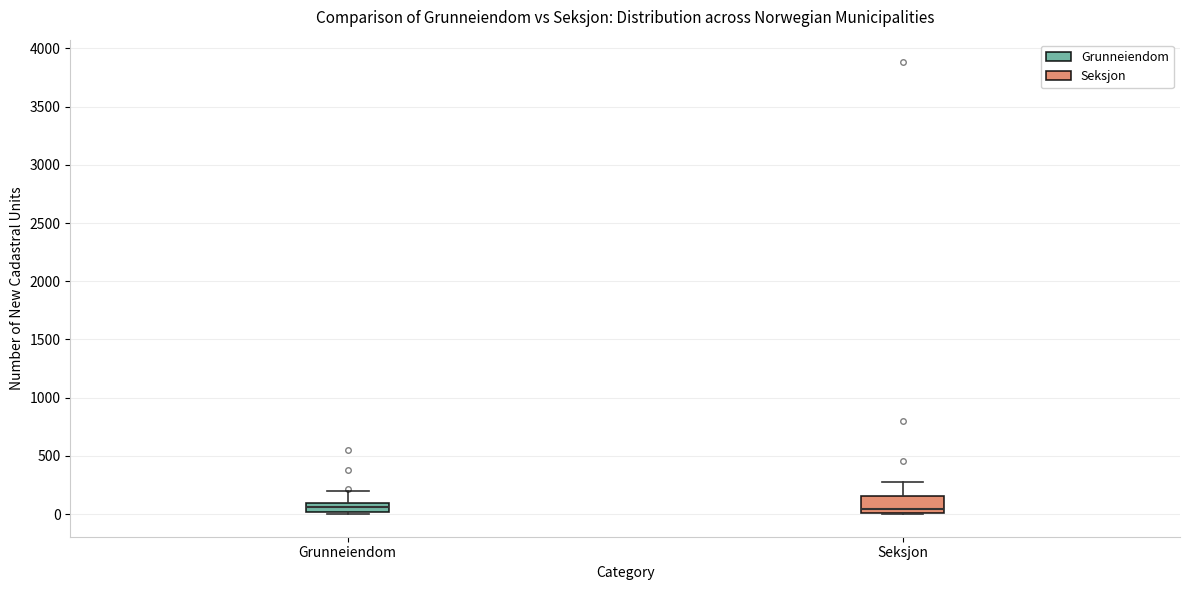

Which box is the tallest, from its lower edge to its upper edge?

Seksjon